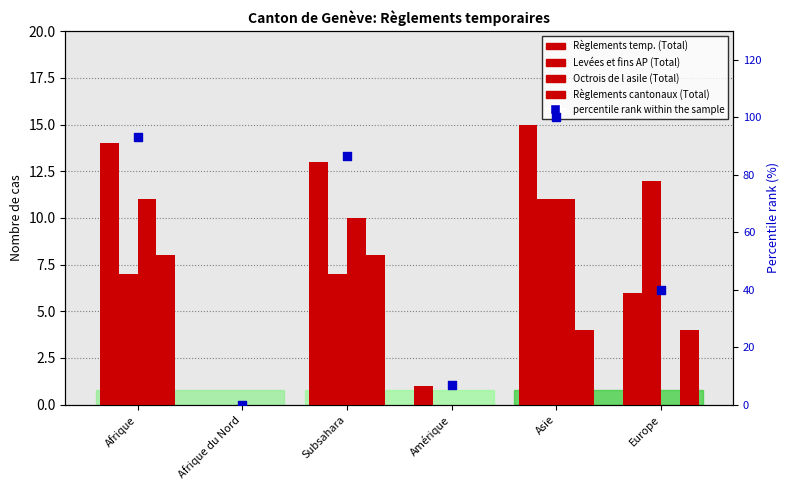

Which series reaches the minimum Y coordinate?

Règlements temp. (Total)